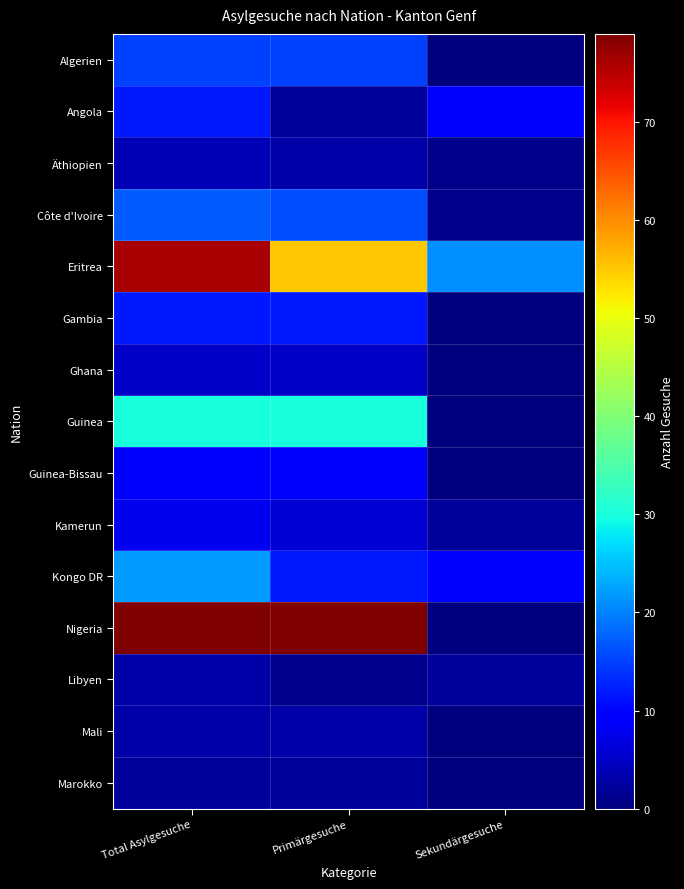

At which category is the sum across all series the highest?

Total Asylgesuche